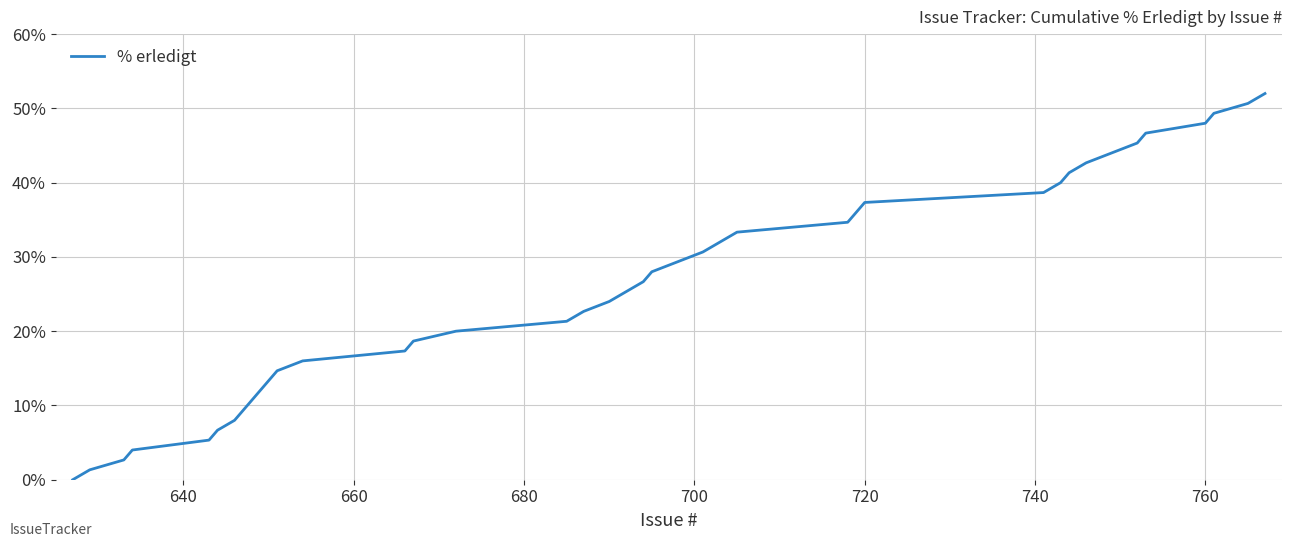

What is the maximum value shown in the chart?

52.0